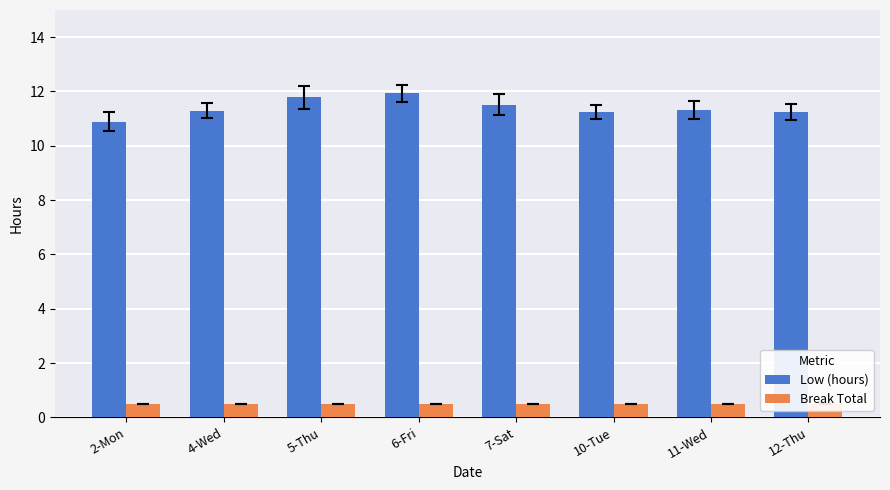

How many values in the Low (hours) series are below 11?

1